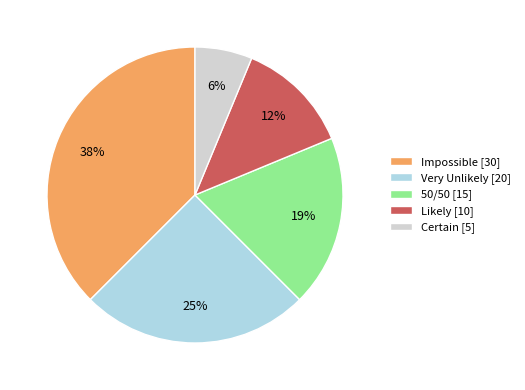

How many slices are in this pie chart?

5